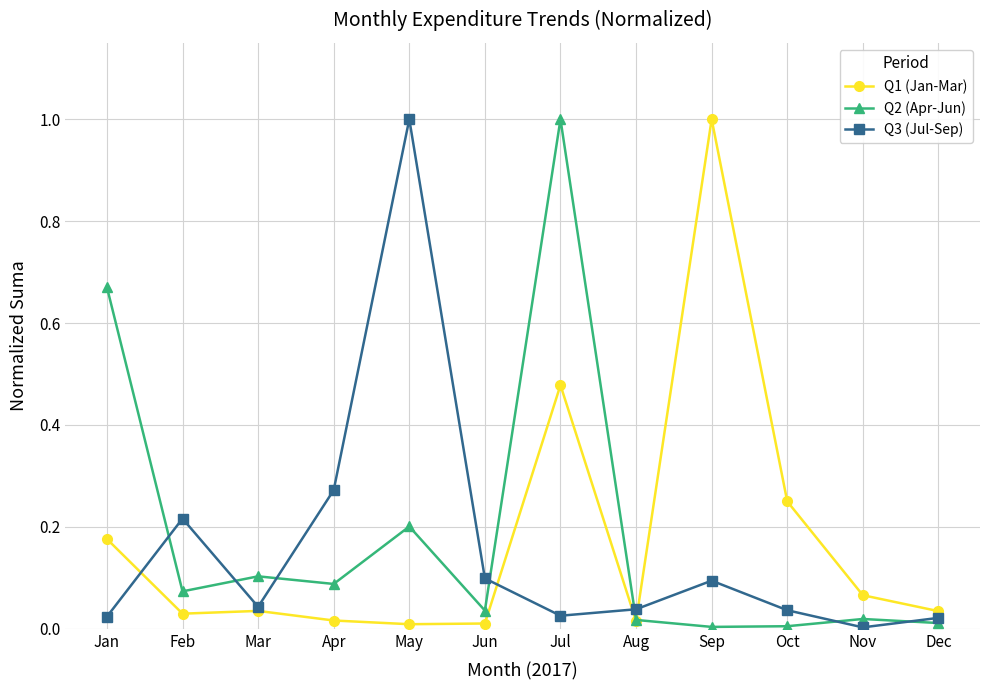

How many lines are shown in the chart?

3